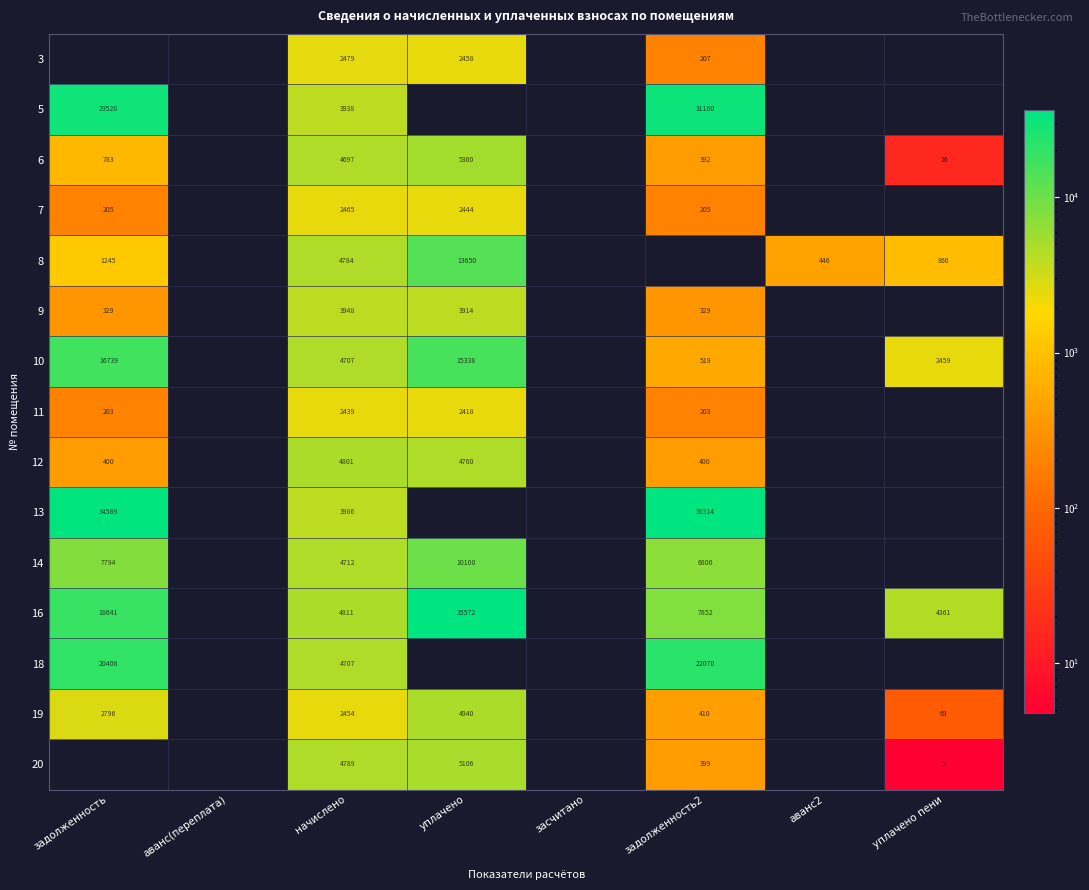

Is the value of 3 at начислено greater than the value of 19 at начислено?

Yes